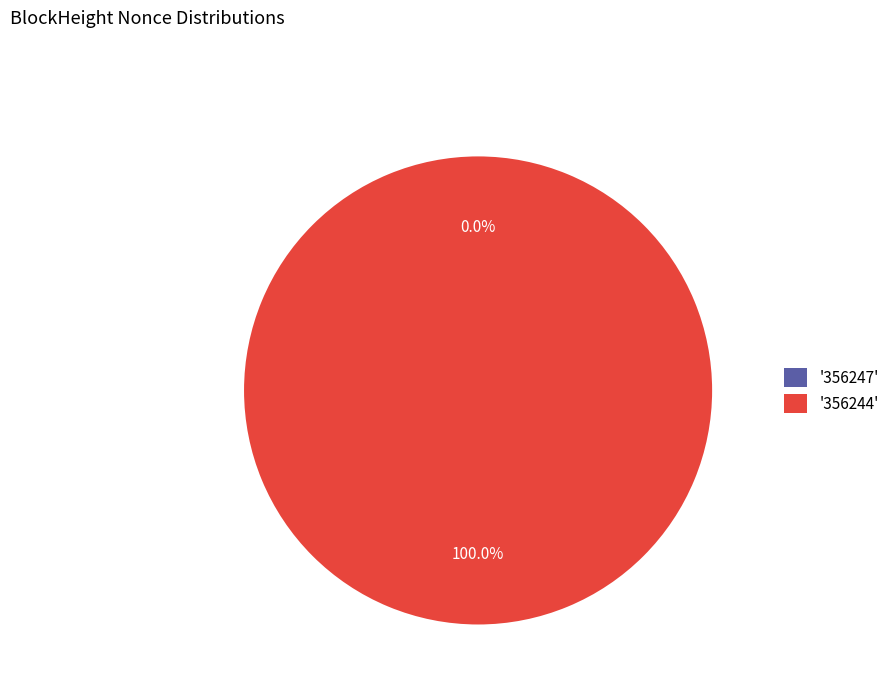

What is the majority slice?

356244